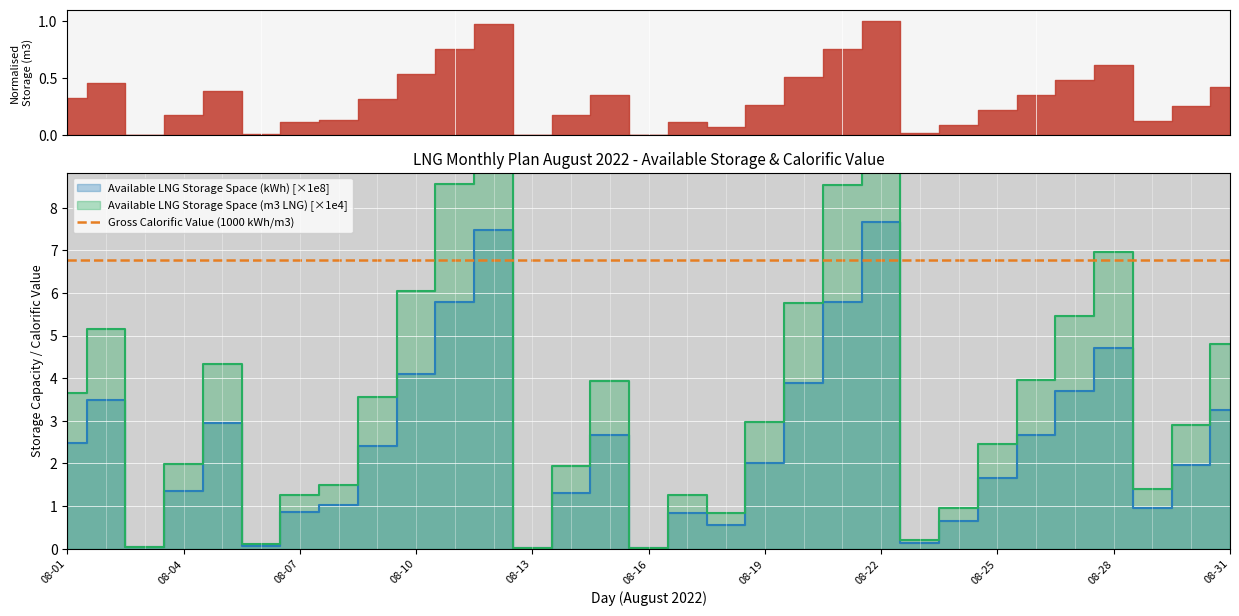

Does the chart display data point markers on the line(s)?

No